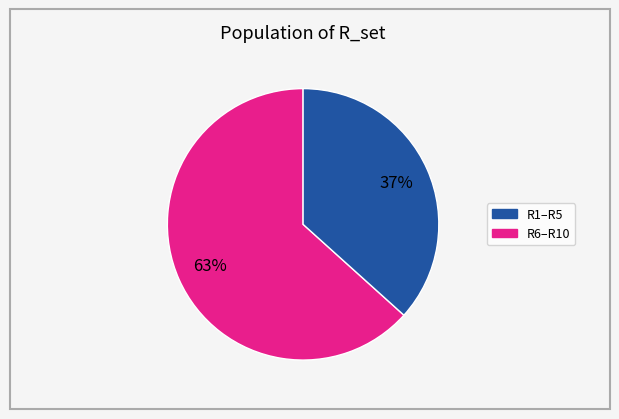

To the nearest percent, what is the average slice percentage?

50%